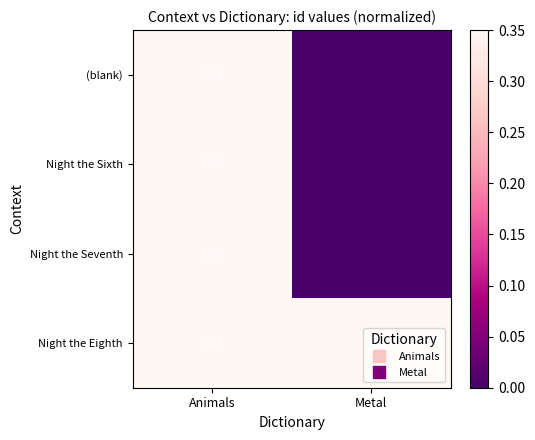

Rank the categories by Night the Seventh value from highest to lowest.

Animals, Metal